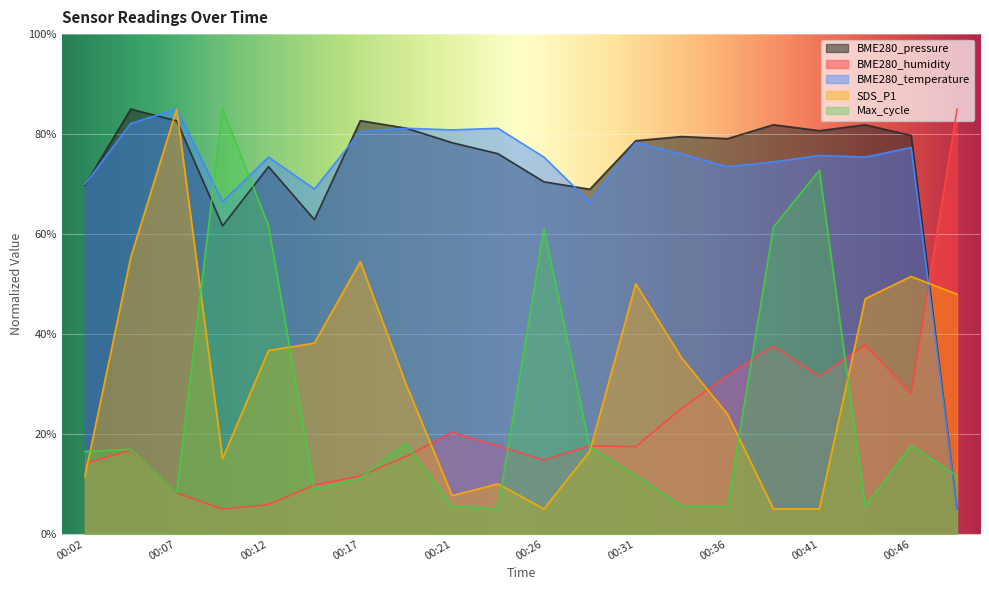

Where is the first local minimum for SDS_P1?

00:09